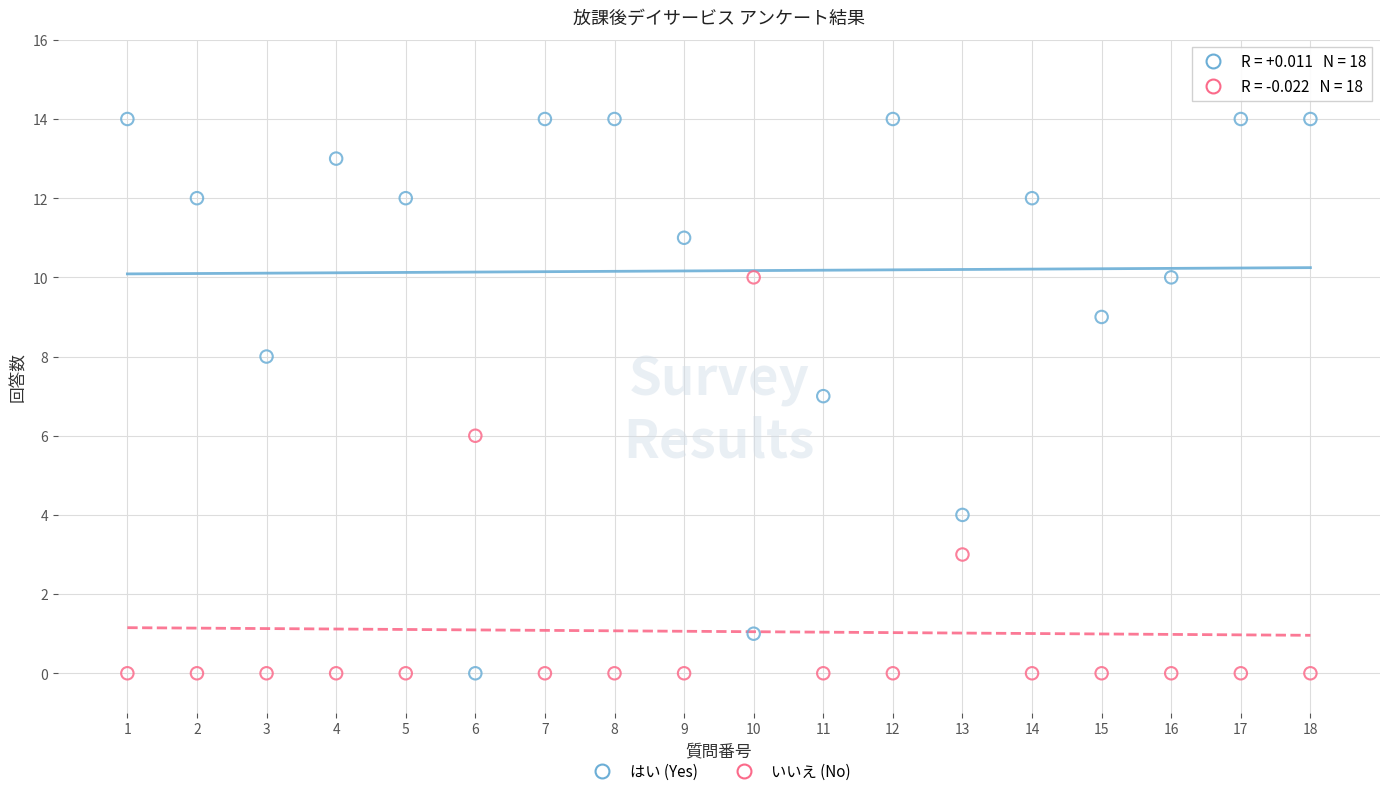

Which series contains the highest Y value?

はい (Yes)